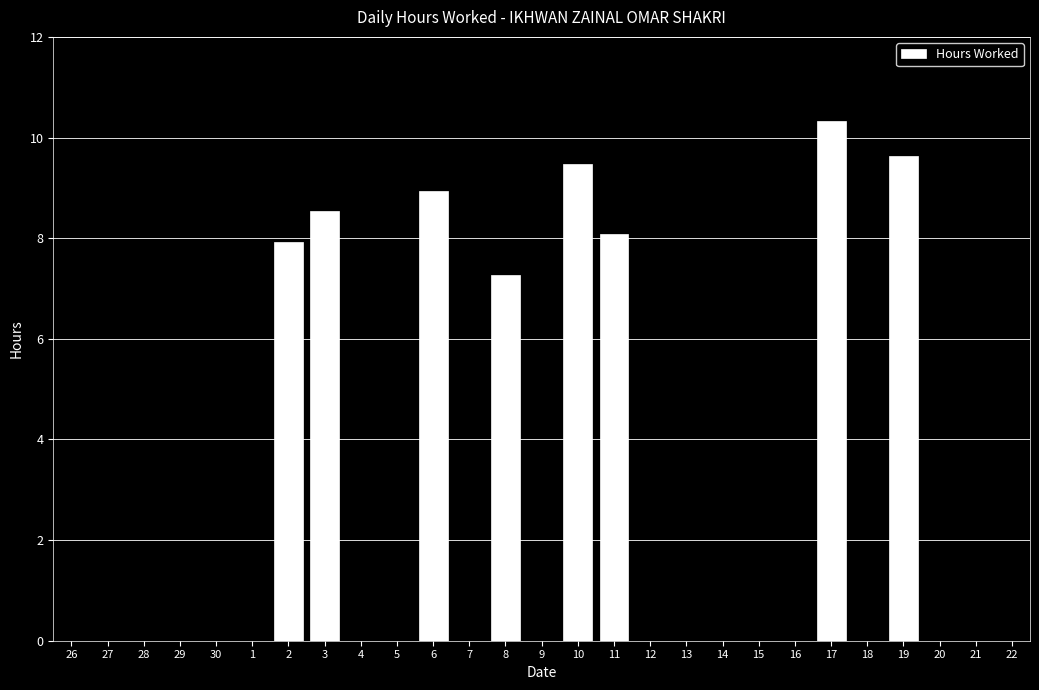

Between 15 and 17, which is larger?

17